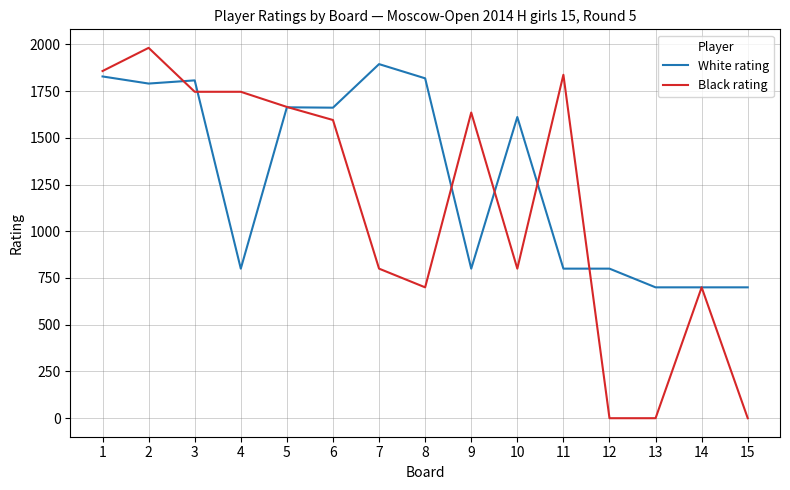

Where is White rating nearest to the value 1297?

10